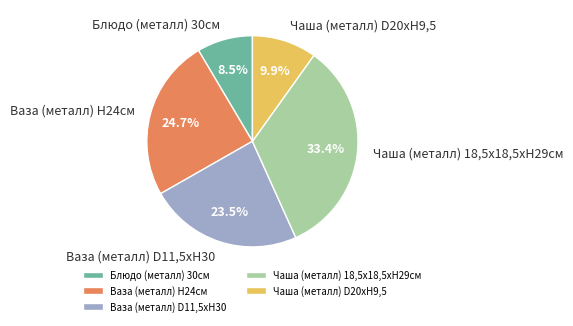

Between Ваза (металл) Н24см and Чаша (металл) D20xH9,5, which is larger?

Ваза (металл) Н24см